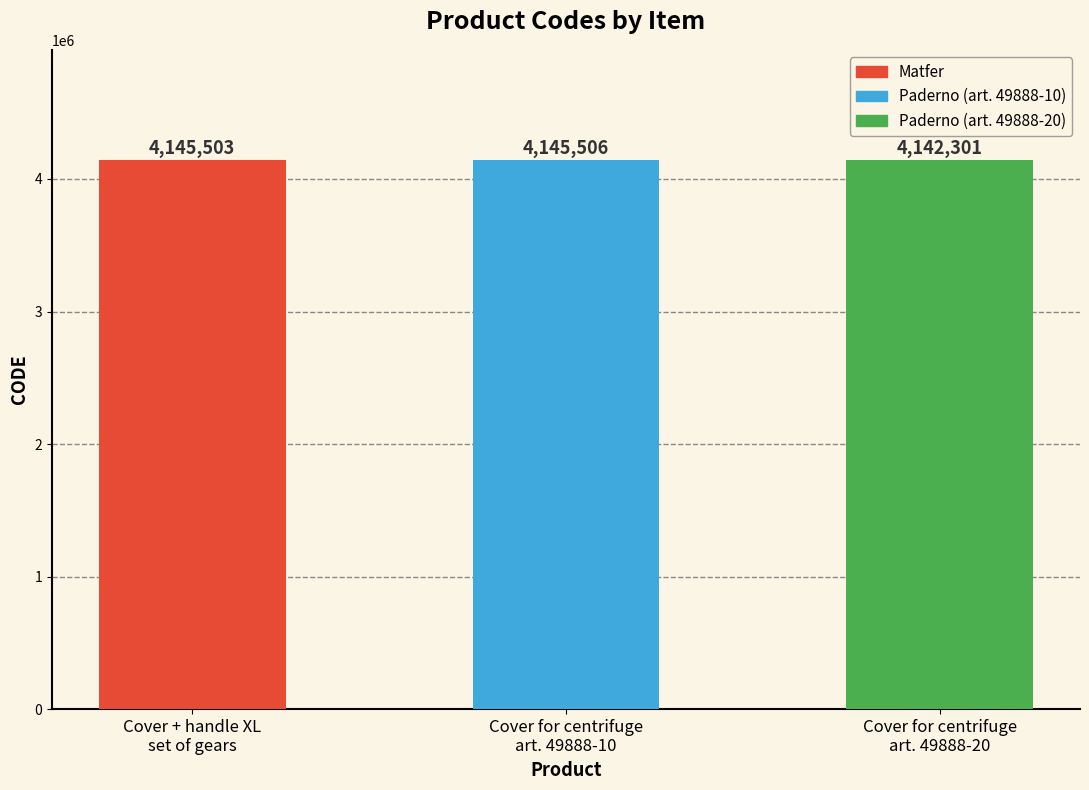

What is the sum of all values?

12433310